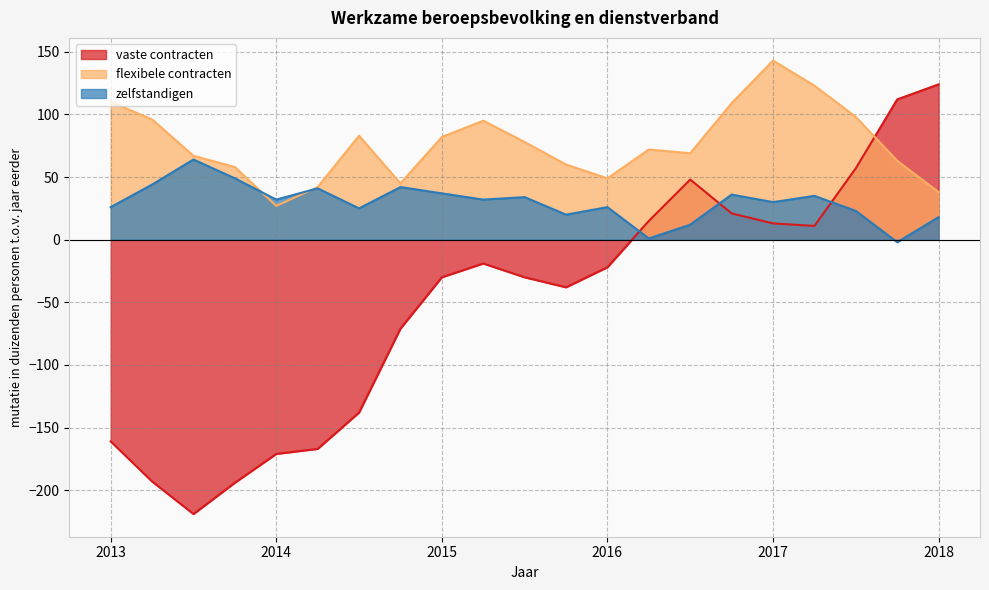

Where is the first local maximum for flexibele contracten?

2014.5